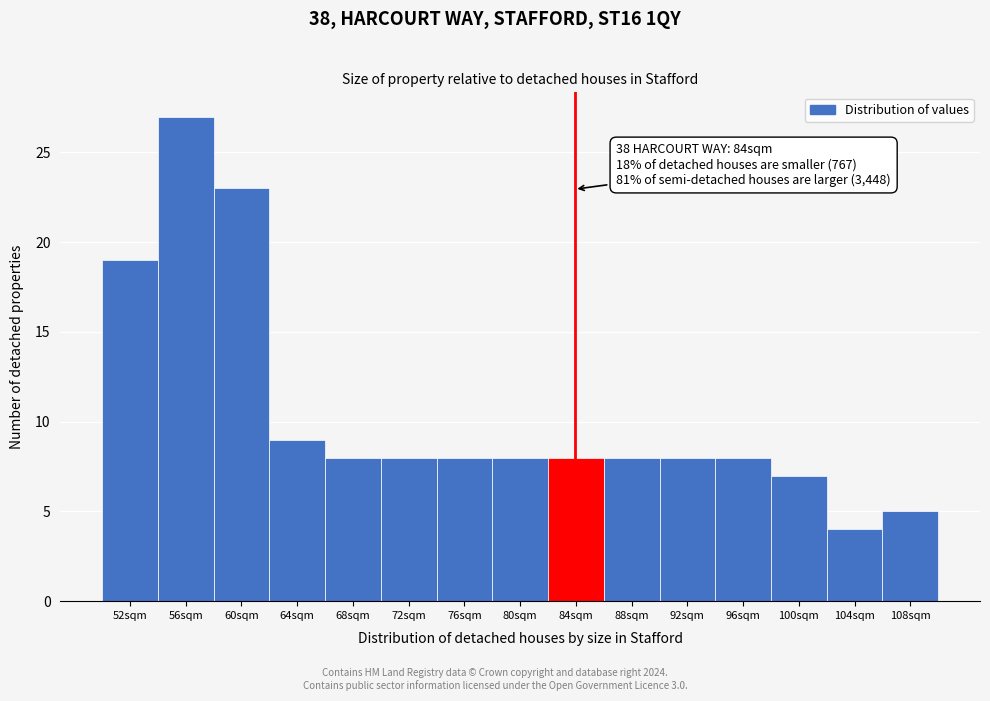

Over which range of the x-axis is the bar tallest?

54.1 to 58.1